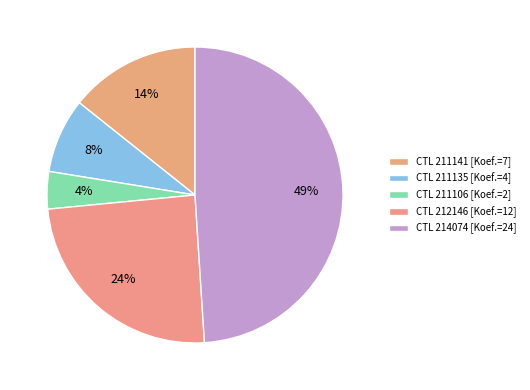

How many slices are in this pie chart?

5